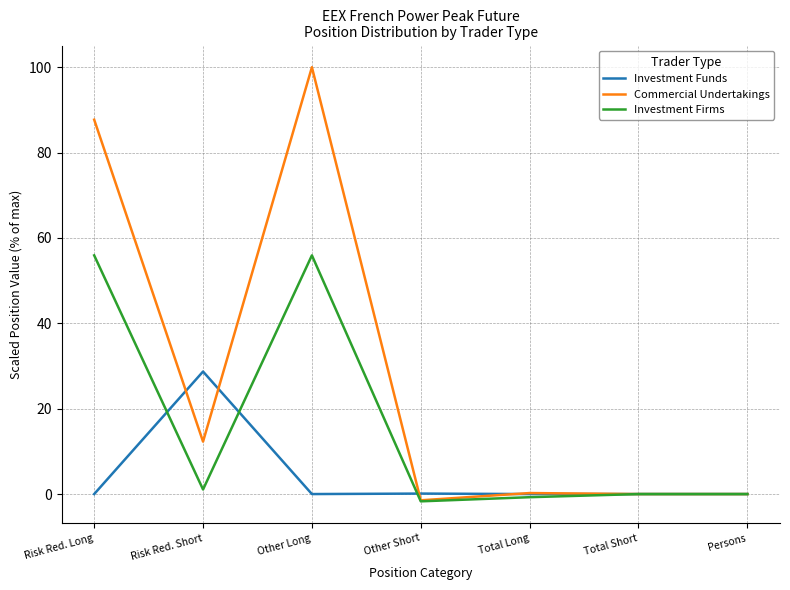

Between Other Long and Total Long, which series saw the biggest shift?

Commercial Undertakings